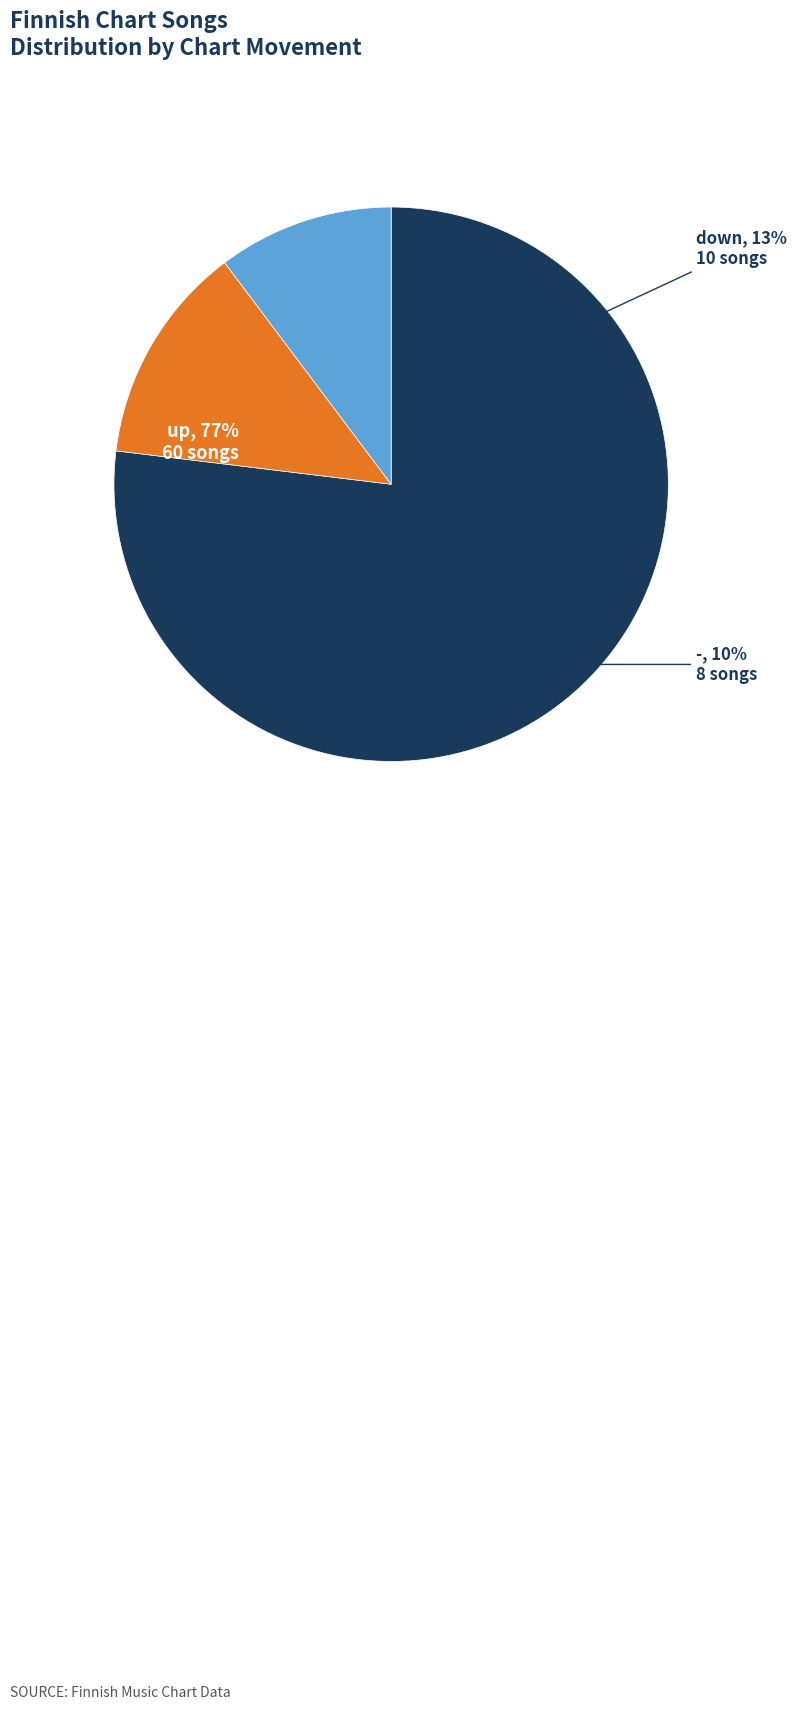

What percentage is the down slice, to the nearest percent?

13%